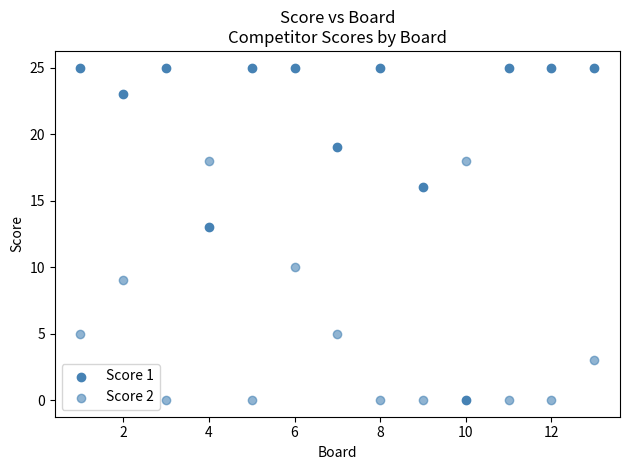

Count the number of points in this scatter plot.

26